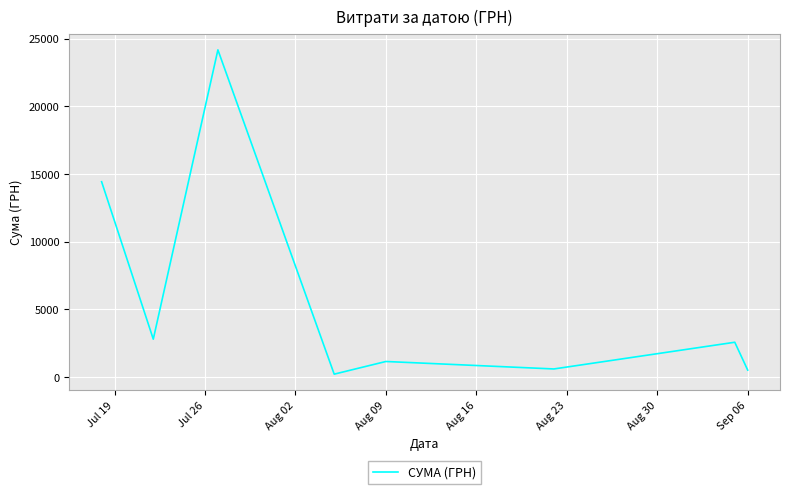

What is the greatest value displayed?

24175.0